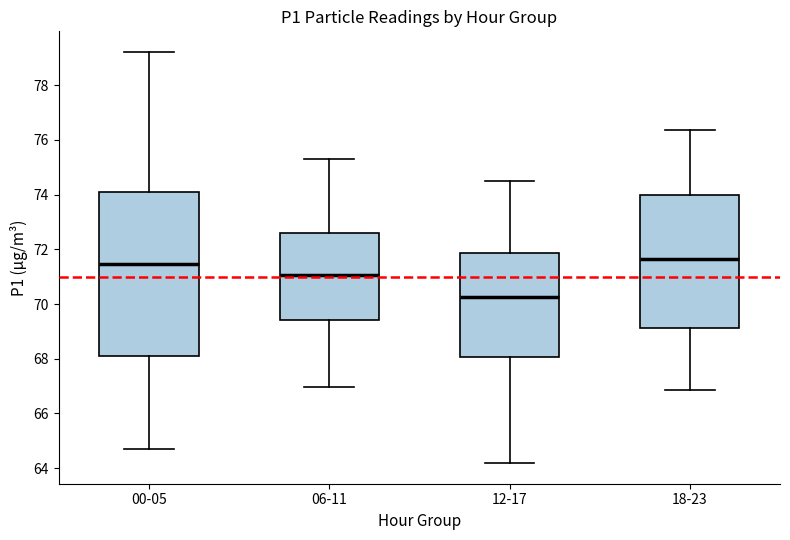

Reading left to right, read every box against the y-axis: the position of its median line, the range the box covers, and the ends of its whiskers. The values are not printed on the chart, so give them approximately, as read against the axis.

00-05: median 71.4, box 68.2 to 74.0, whiskers 64.8 to 79.2
06-11: median 71.0, box 69.4 to 72.6, whiskers 67.0 to 75.4
12-17: median 70.2, box 68.0 to 71.8, whiskers 64.2 to 74.6
18-23: median 71.6, box 69.2 to 74.0, whiskers 66.8 to 76.4